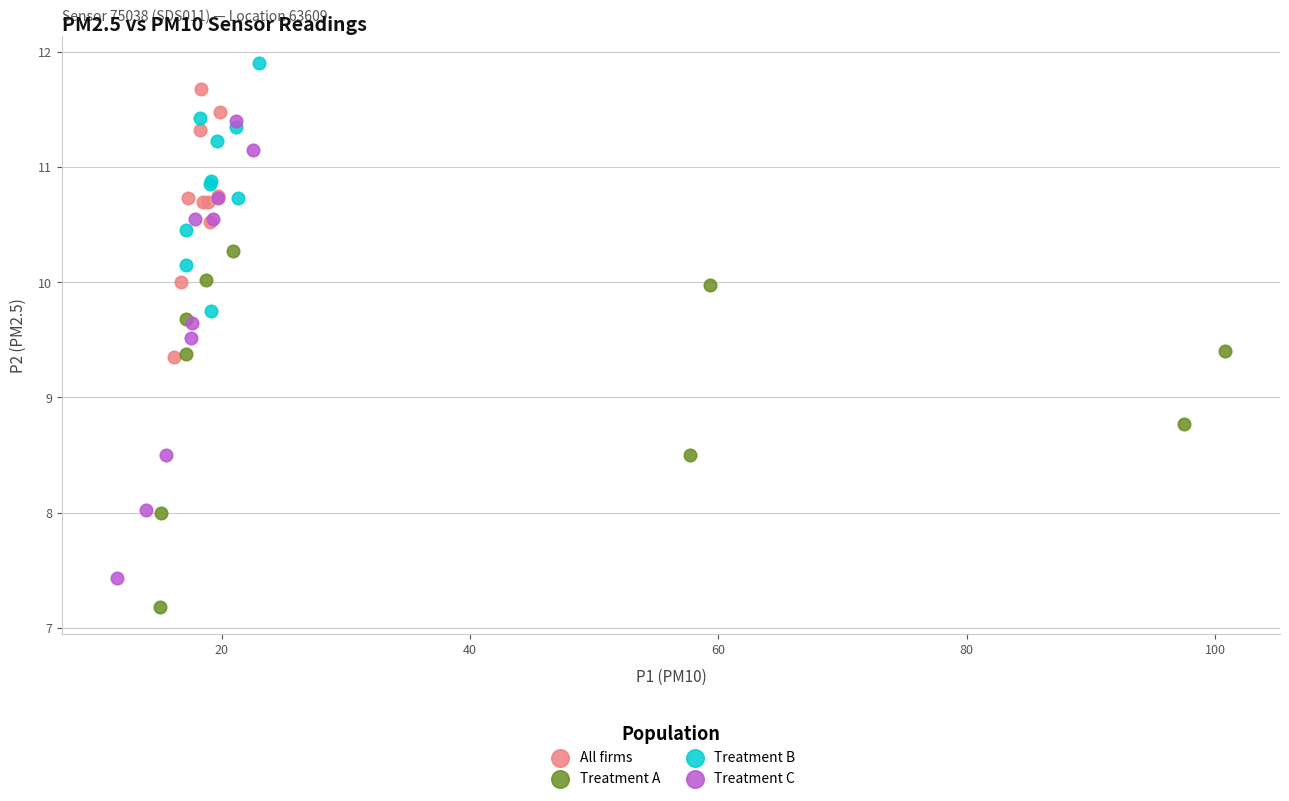

Which series contains the highest Y value?

Treatment B